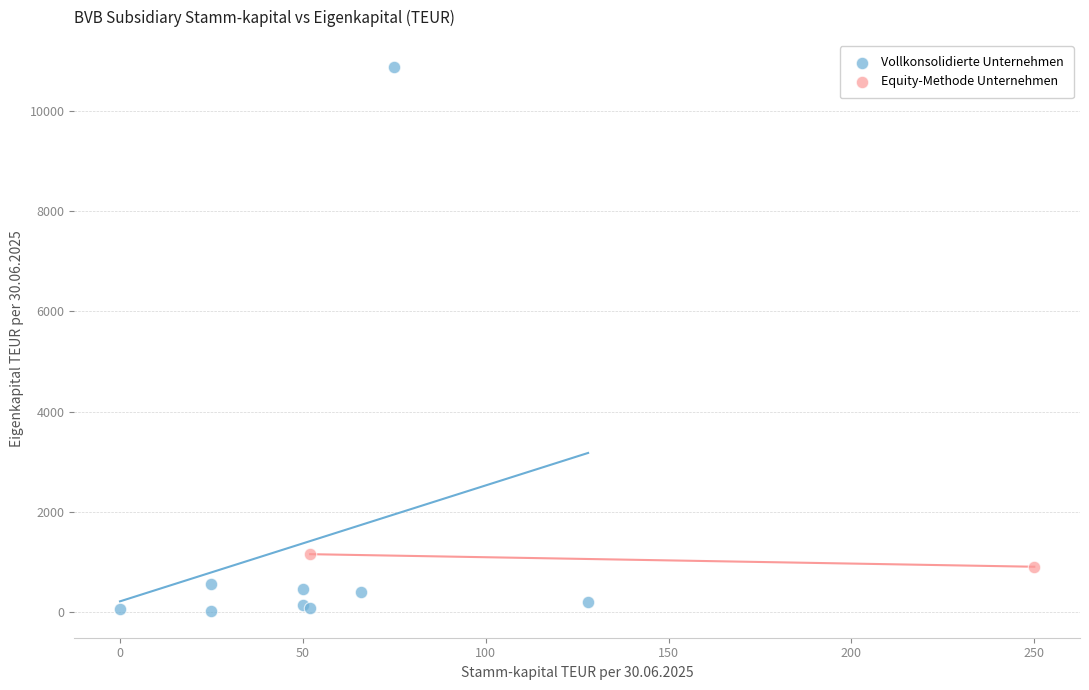

What are all the series names shown in the legend?

Vollkonsolidierte Unternehmen, Equity-Methode Unternehmen